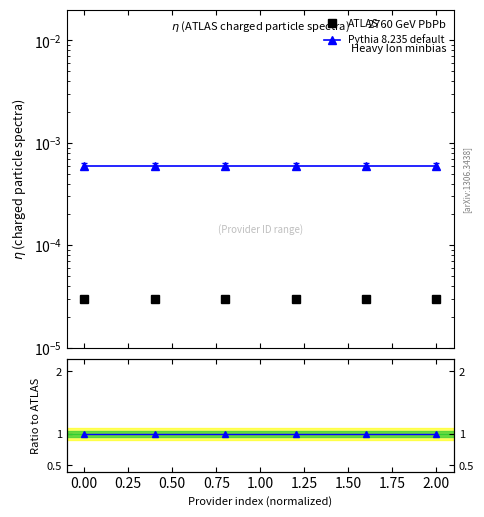

Reading right to left, what are all the values shown in this chart?

ATLAS: 0.0	0.0	0.0	0.0	0.0	0.0
Pythia 8.235 default: 0.0	0.0	0.0	0.0	0.0	0.0